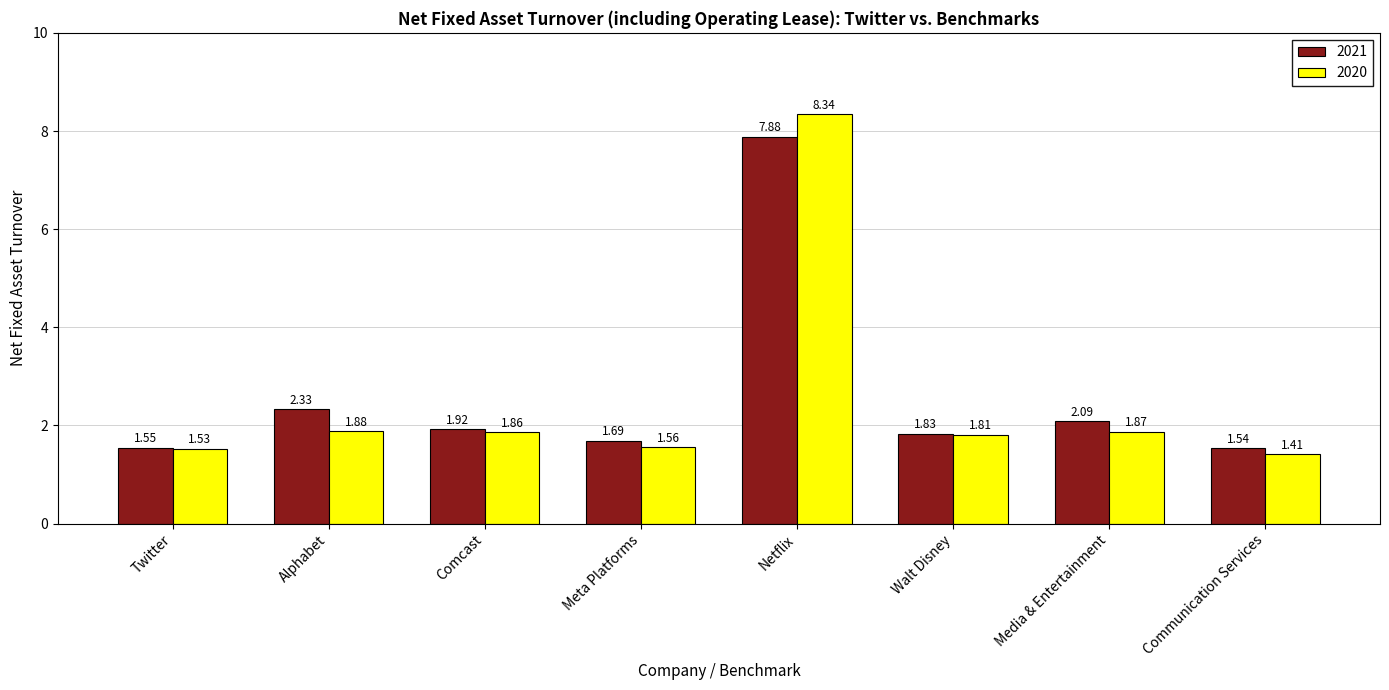

What is the sum of the 2020 values at Meta Platforms and Alphabet?

3.4